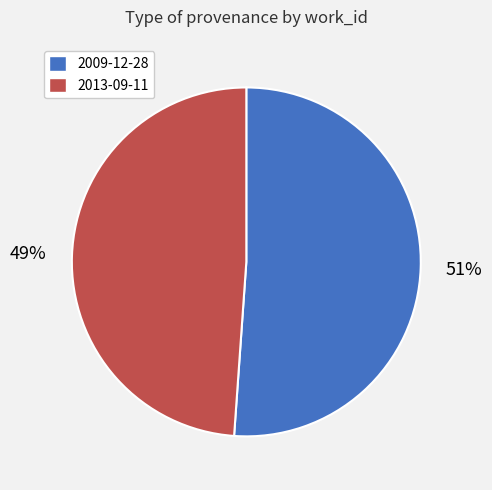

Which category accounts for the majority?

2009-12-28